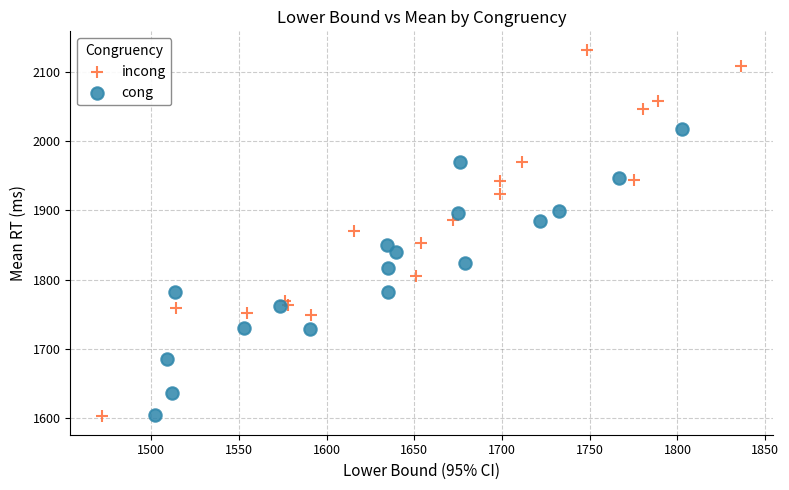

Which series has the widest spread of Y values?

incong